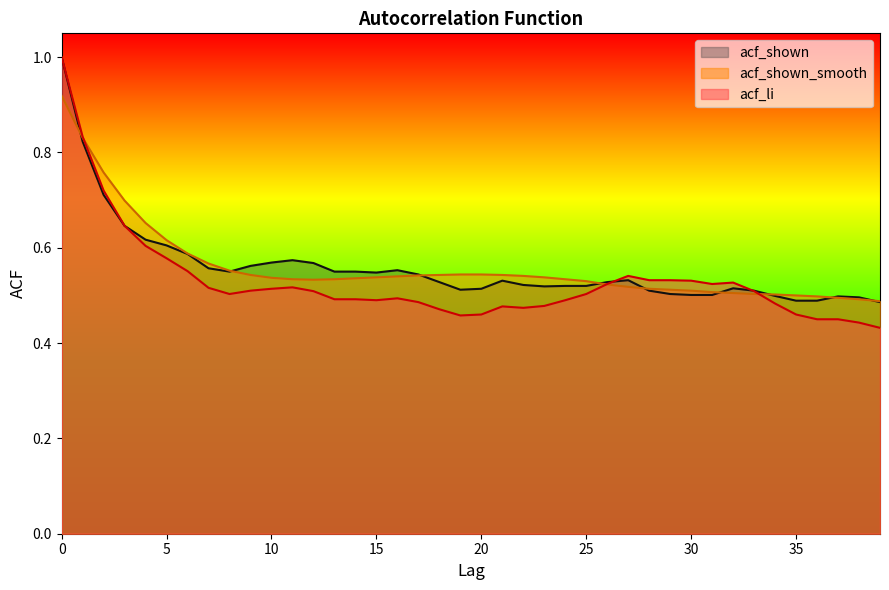

What is the difference between the maximum and minimum values in the acf_shown series?

0.5